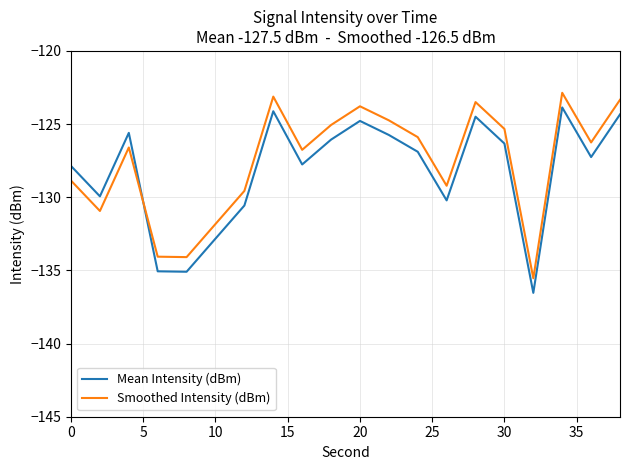

How many lines are shown in the chart?

2